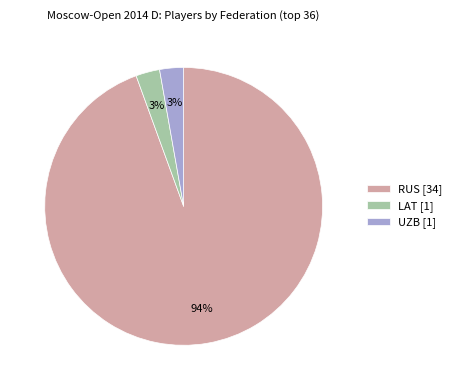

Is it true that LAT is 11% of the pie?

False